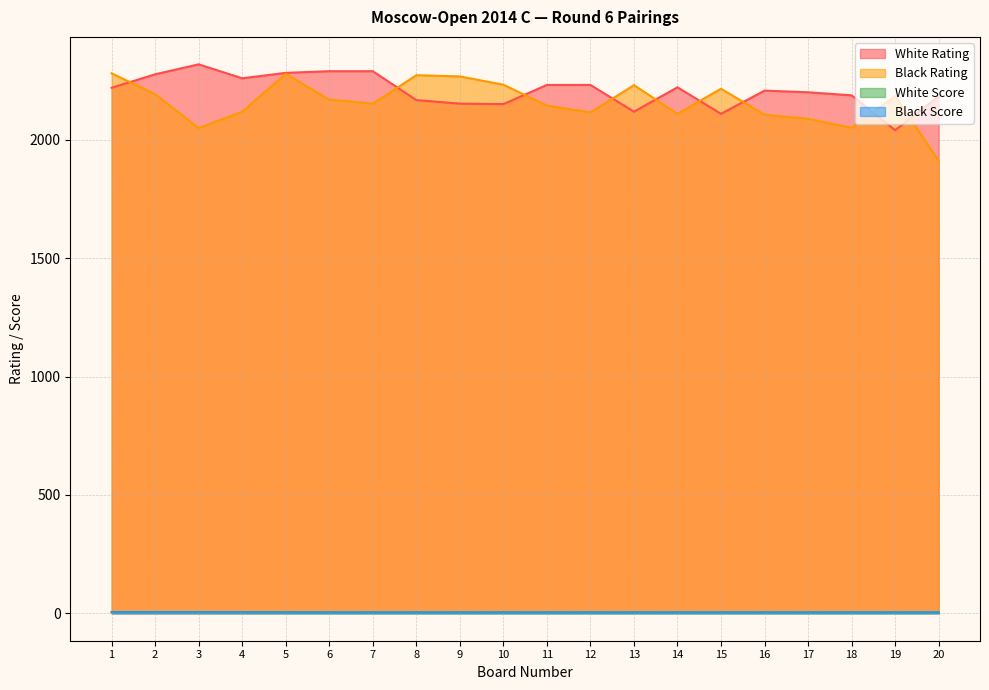

What is the value of the Black Score point at the 2nd from the left?

5.0